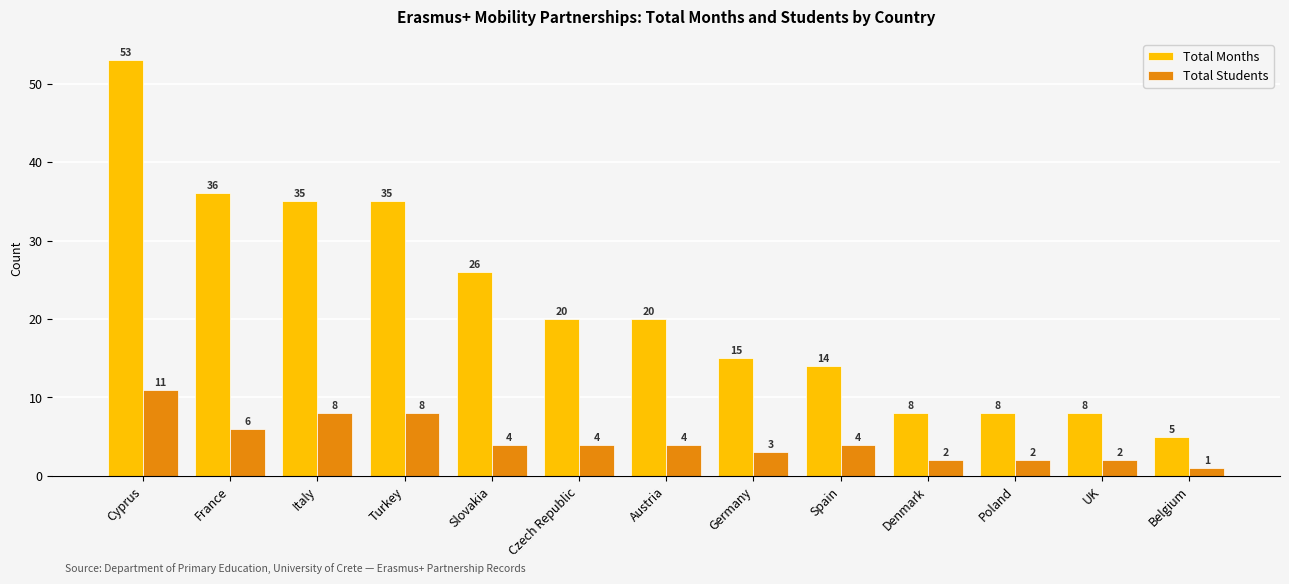

At how many categories does at least one series exceed 52?

1